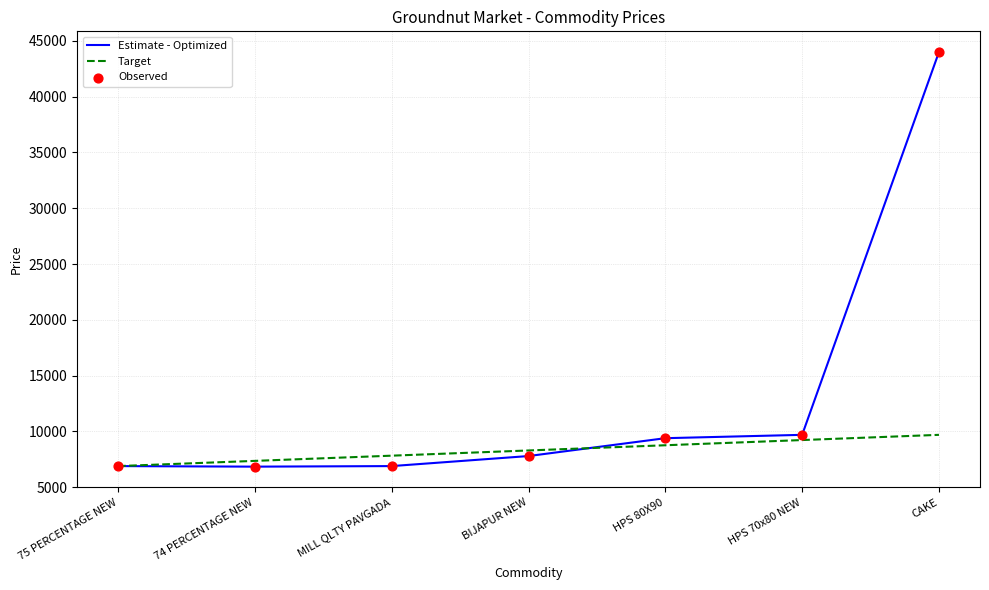

Which series has the widest spread of values?

Estimate - Optimized